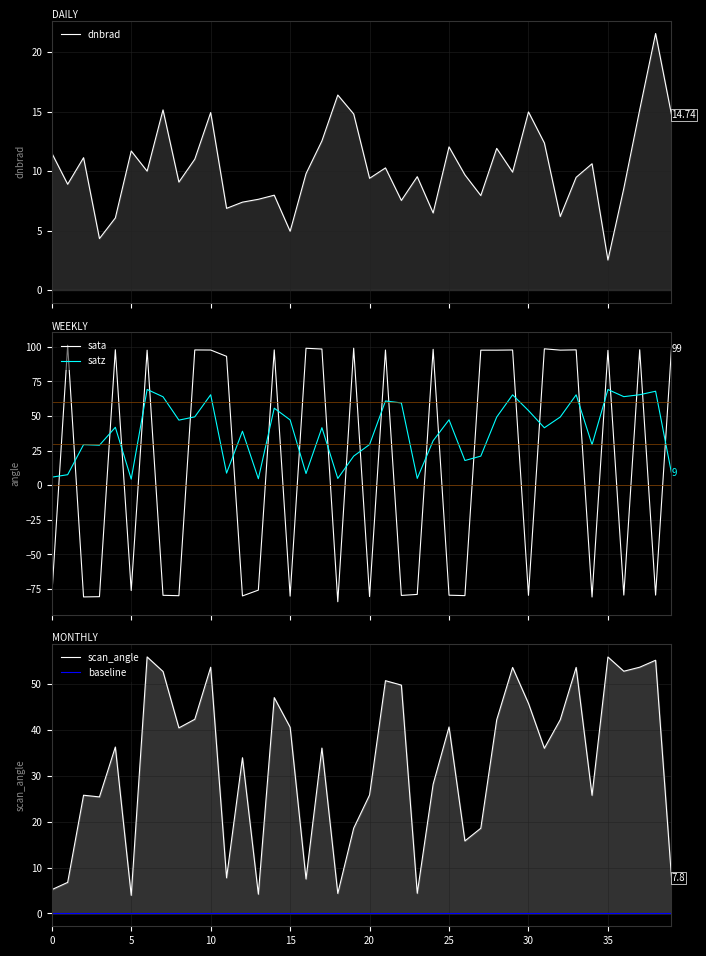

What is the sum of all satz values?

1547.8